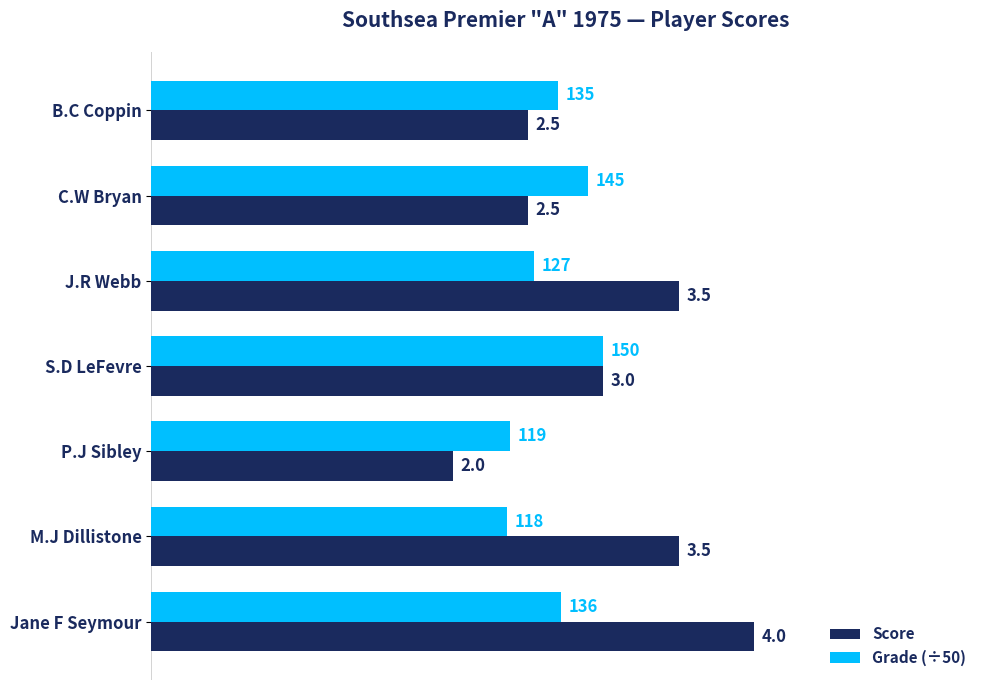

What is the difference between the maximum and minimum values in the Score series?

2.0